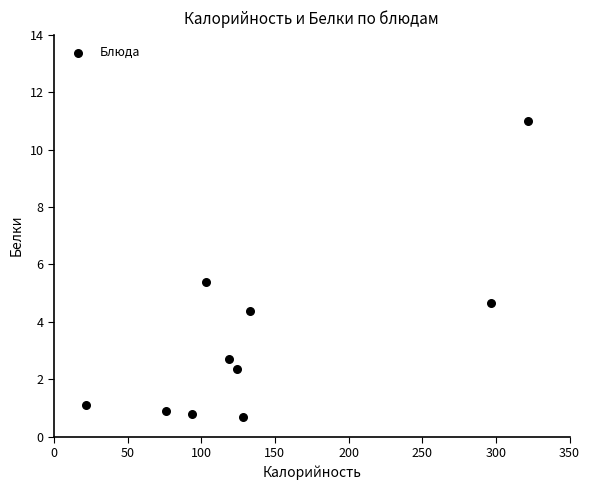

What is the range of Y values (max minus min)?

10.3